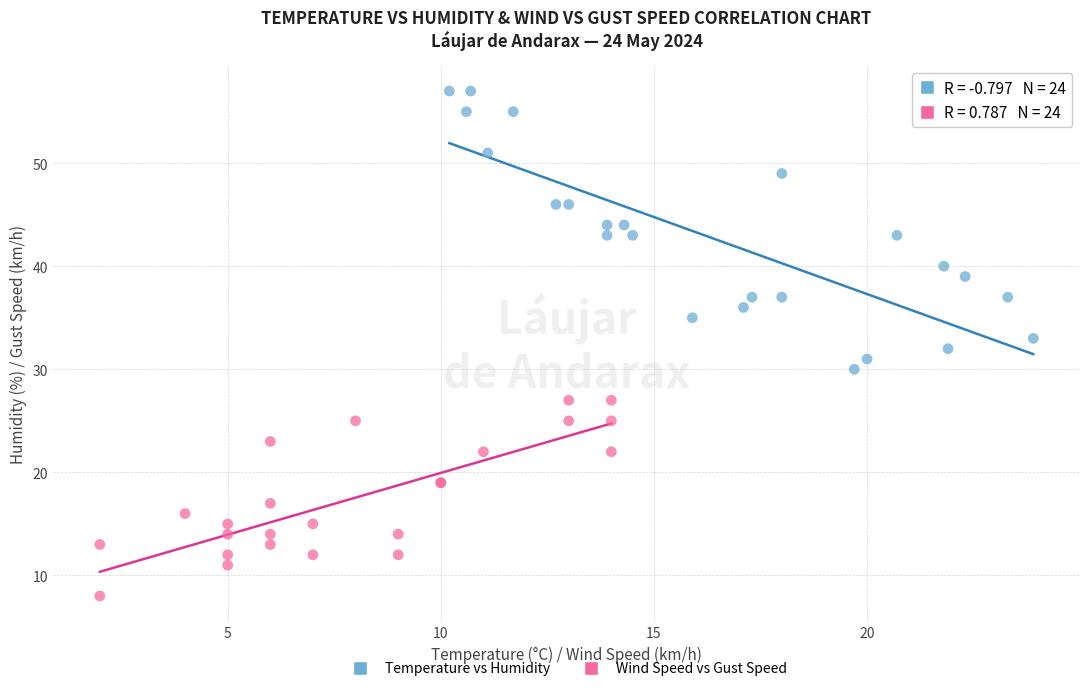

What are all the series names shown in the legend?

Temperature vs Humidity, Wind Speed vs Gust Speed